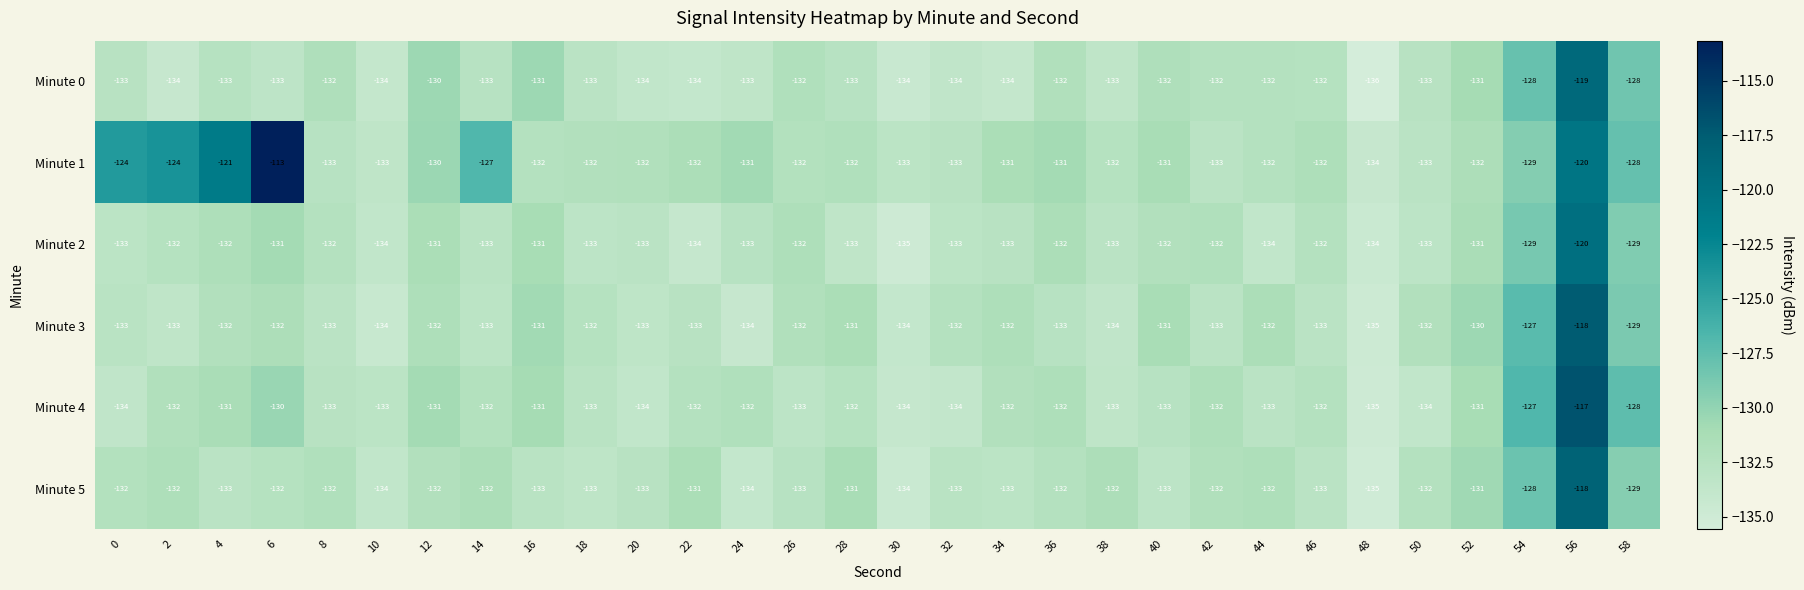

Which series has the largest total across all categories?

Minute 1